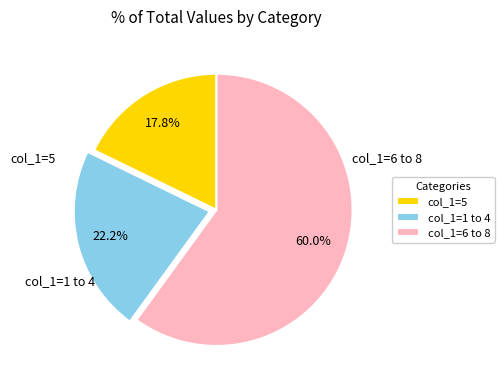

Which slice is the smallest?

col_1=5